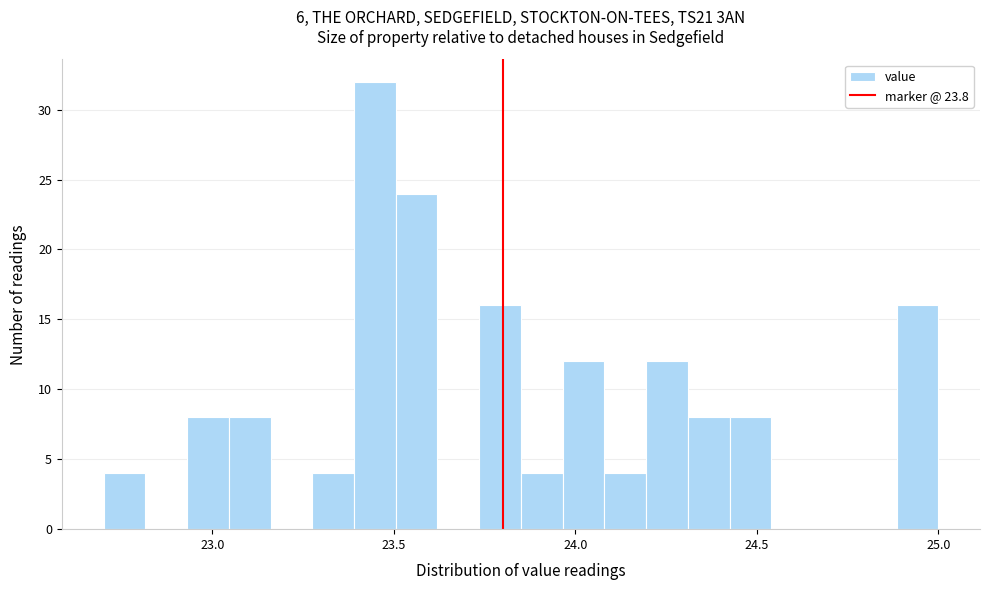

Around what value on the x-axis is the tallest bar? Give the approximate position of its centre, as read against the axis.

23.45